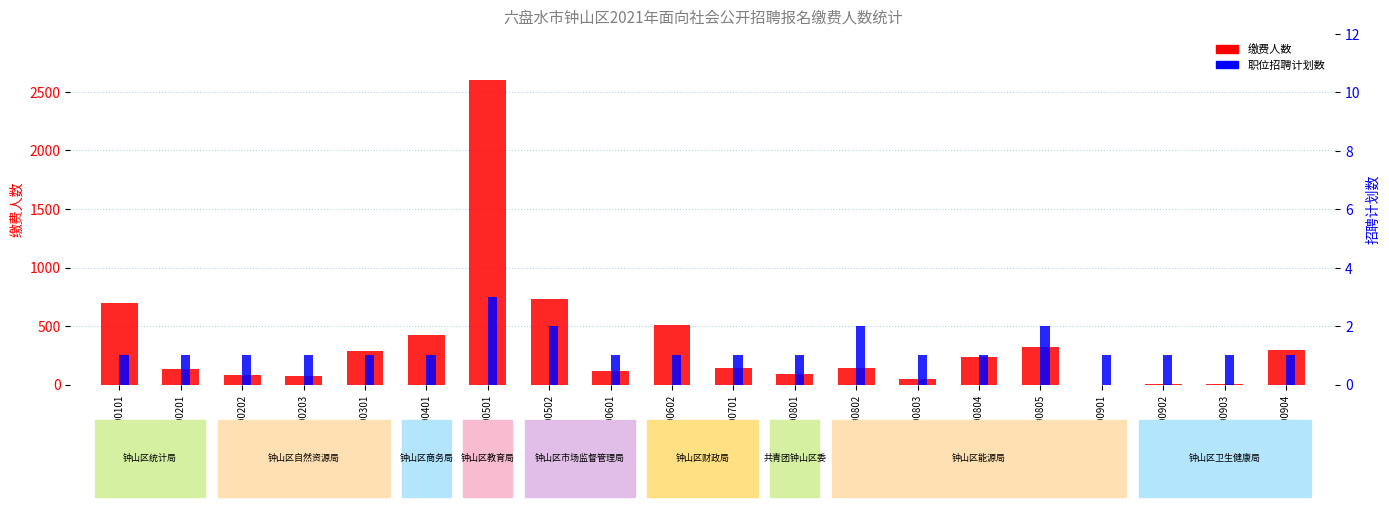

Does the chart contain stacked bars?

No